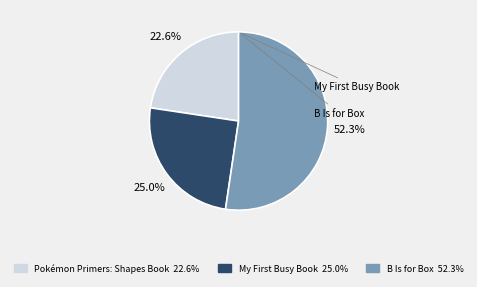

True or false: Pokémon Primers: Shapes Book accounts for 10% of the total.

False